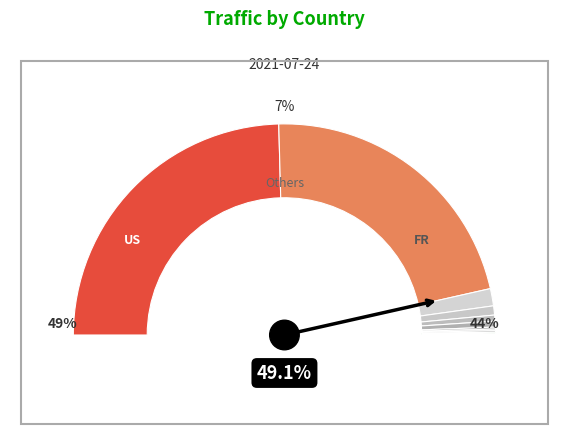

Rank the categories by value from highest to lowest.

US, FR, CN, GB, IN, PL, unknown, DE, RU, AU, JP, ID